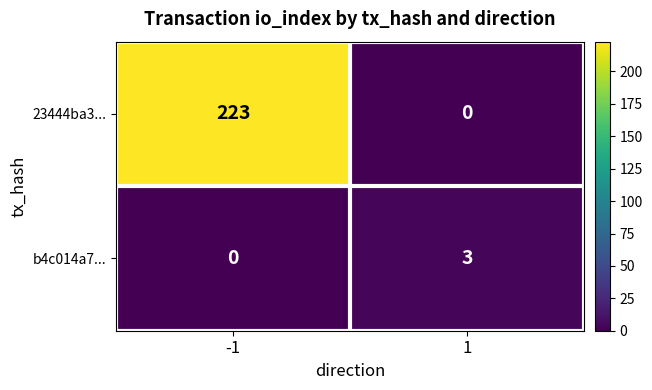

Which series has the largest total across all categories?

23444ba3...